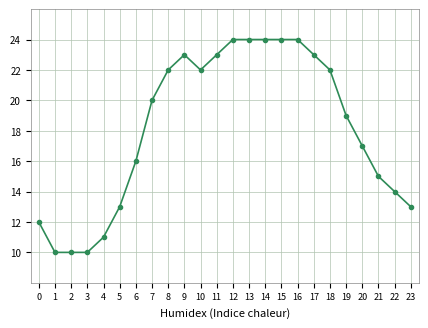

Count the number of categories in the chart.

24